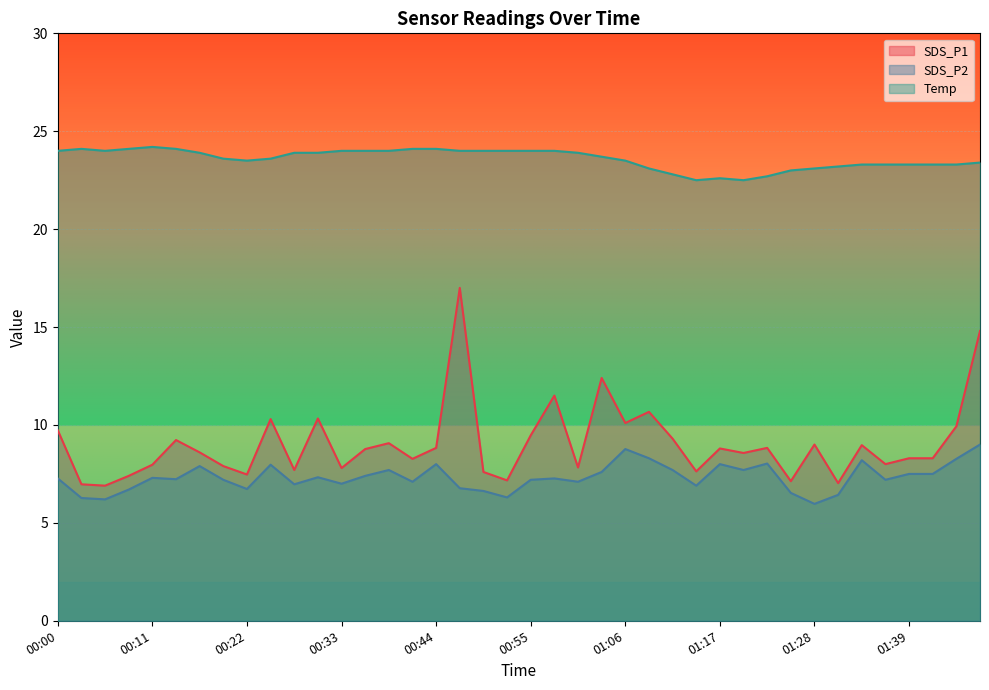

How many values in the SDS_P1 series are below 8?

14